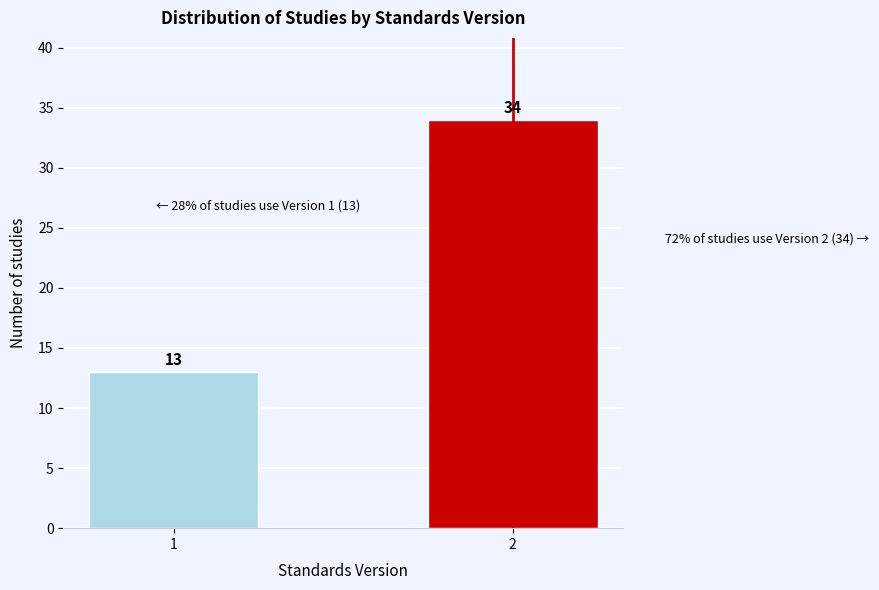

Reading left to right, transcribe all the data shown in this chart.

13	34